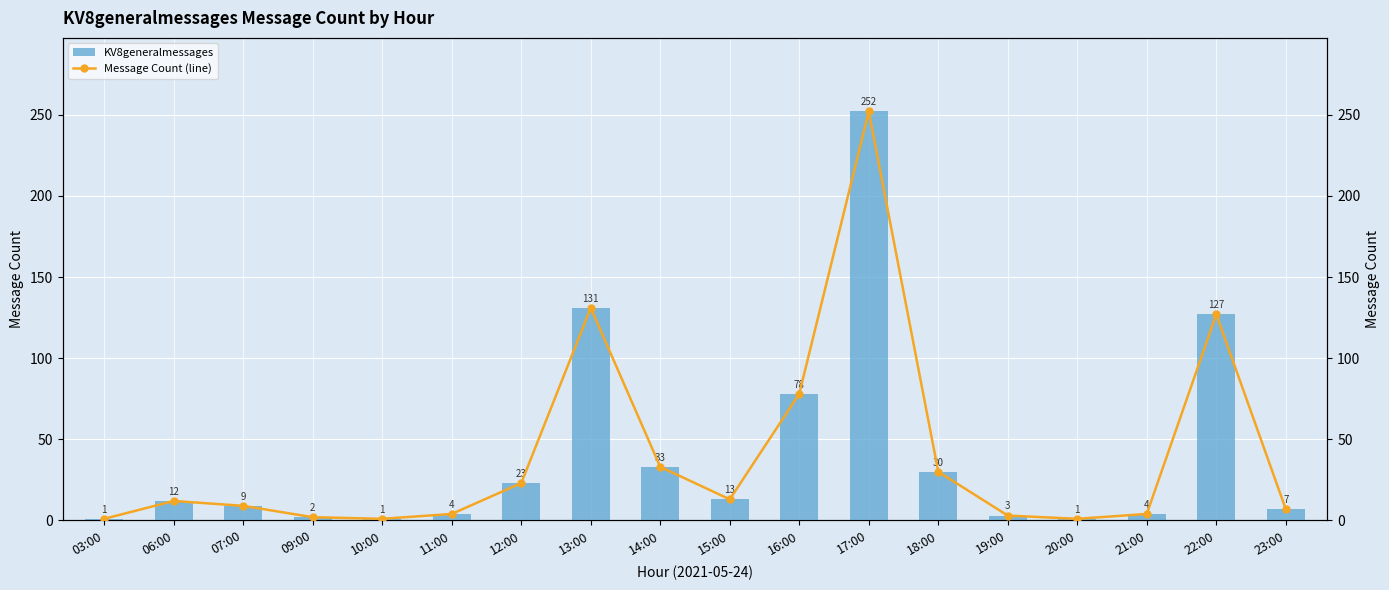

Which series has the largest total across all categories?

KV8generalmessages